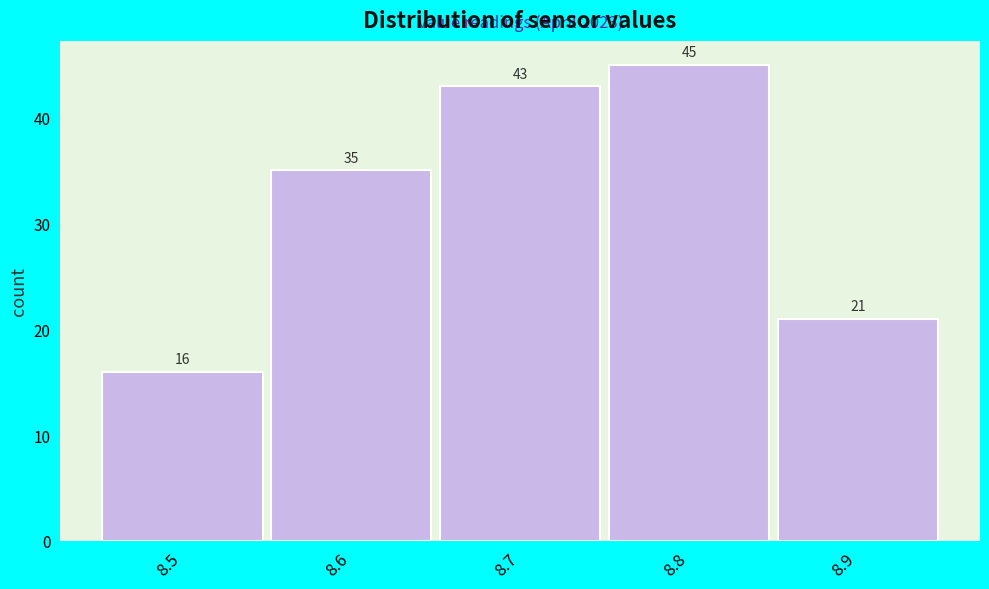

How tall is the bar that spans 8.55 to 8.65 on the x-axis?

35